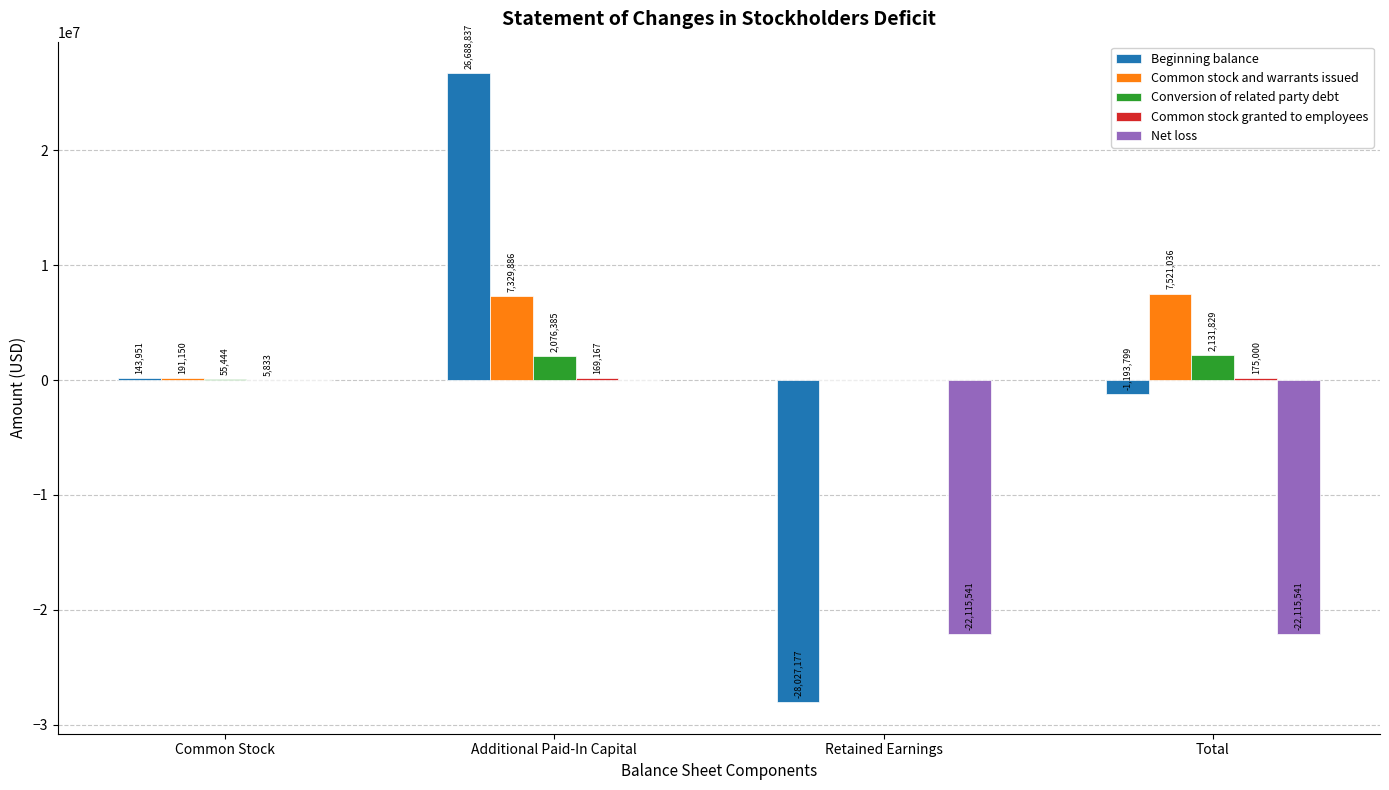

Which label corresponds to the largest value in the chart?

Additional Paid-In Capital